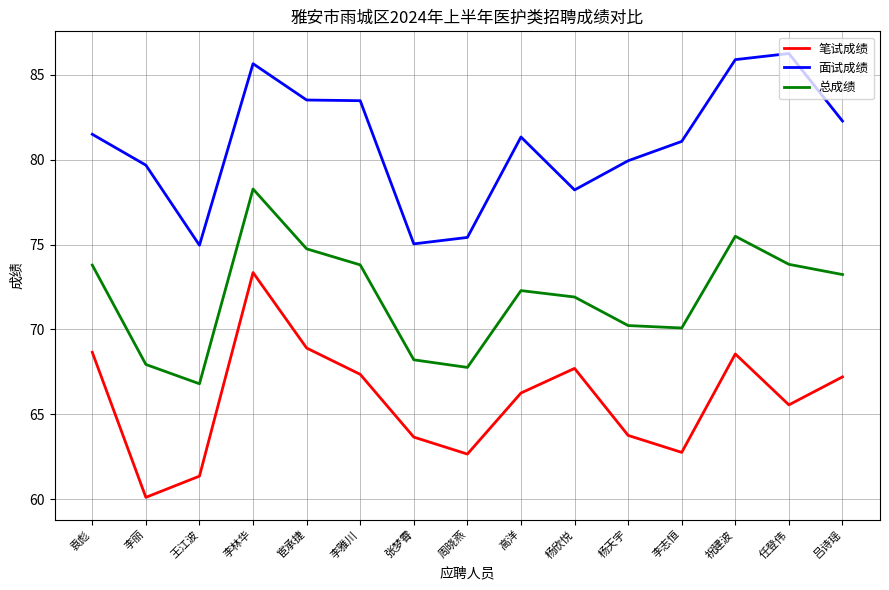

Between 周晓燕 and 祝建波, which series saw the biggest shift?

面试成绩